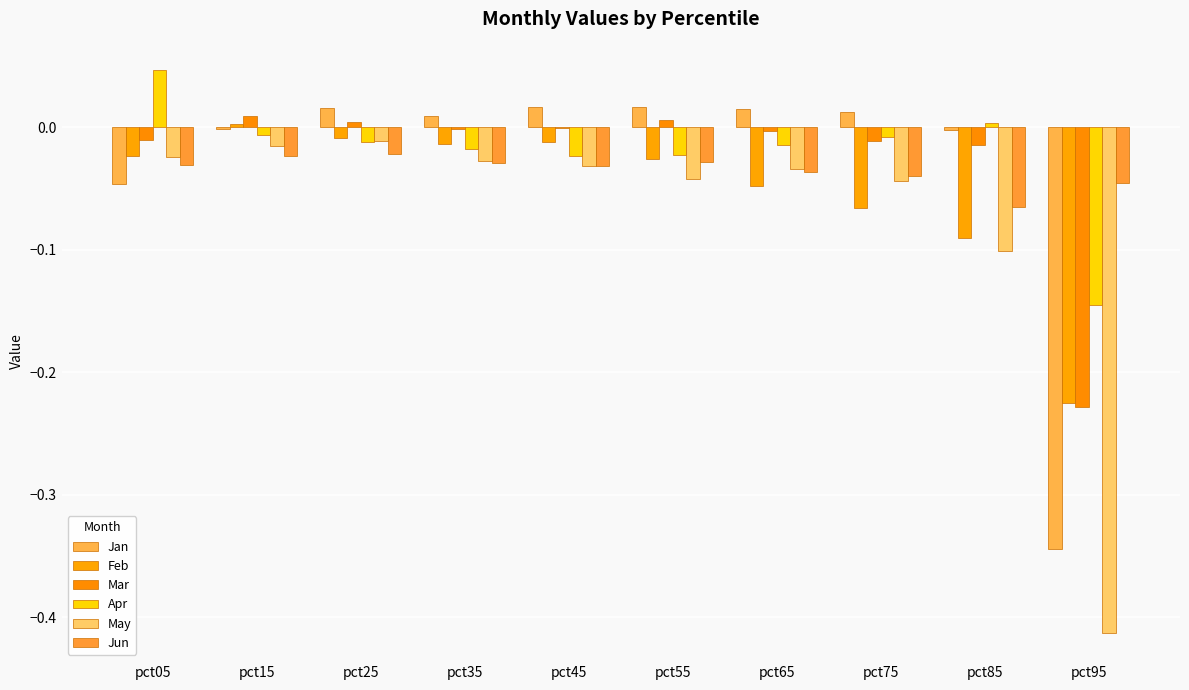

Are the bars grouped side by side (vs. stacked)?

Yes